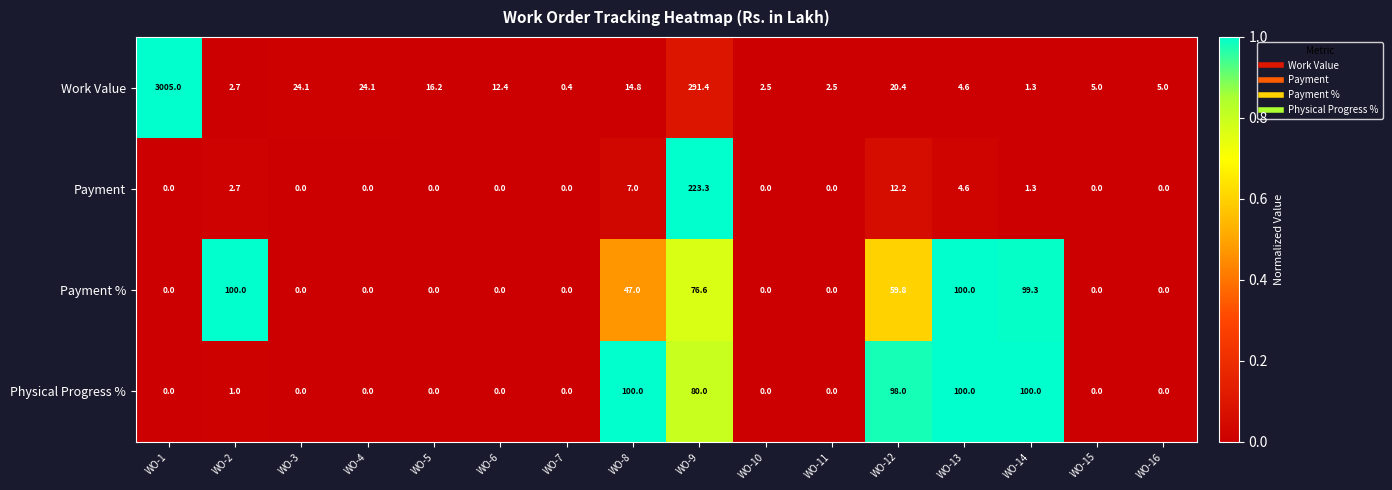

Which label corresponds to the largest value in the chart?

WO-1